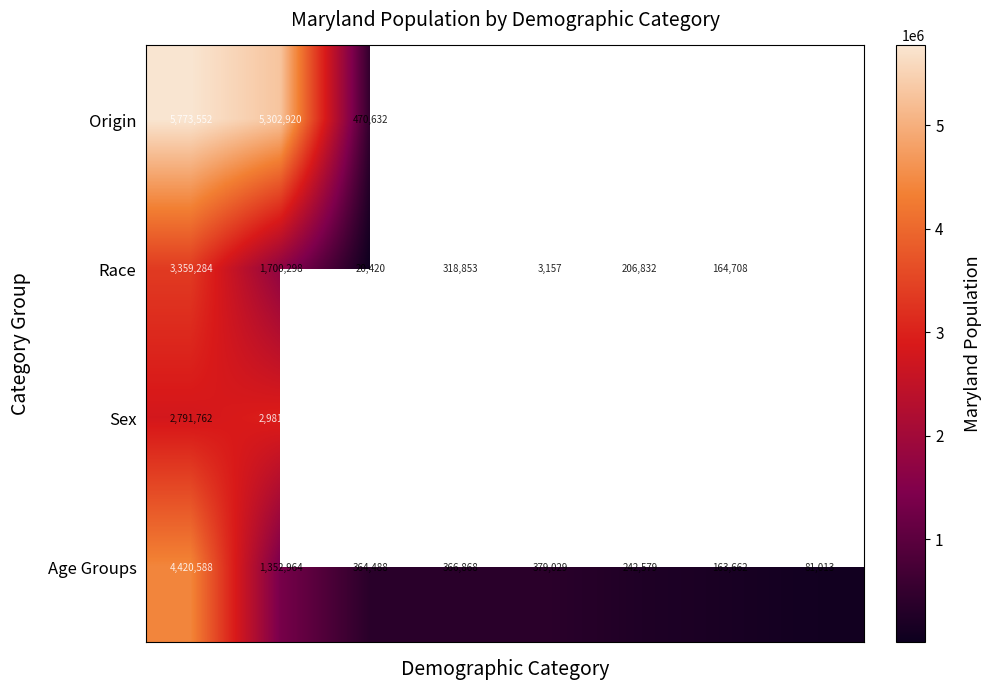

What is the difference between the maximum and minimum values in the row_0 series?

5302920.0